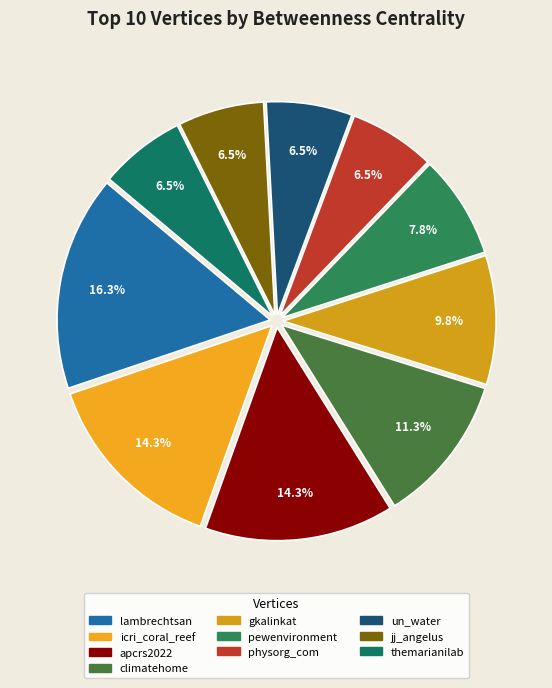

How many slices are in this pie chart?

10